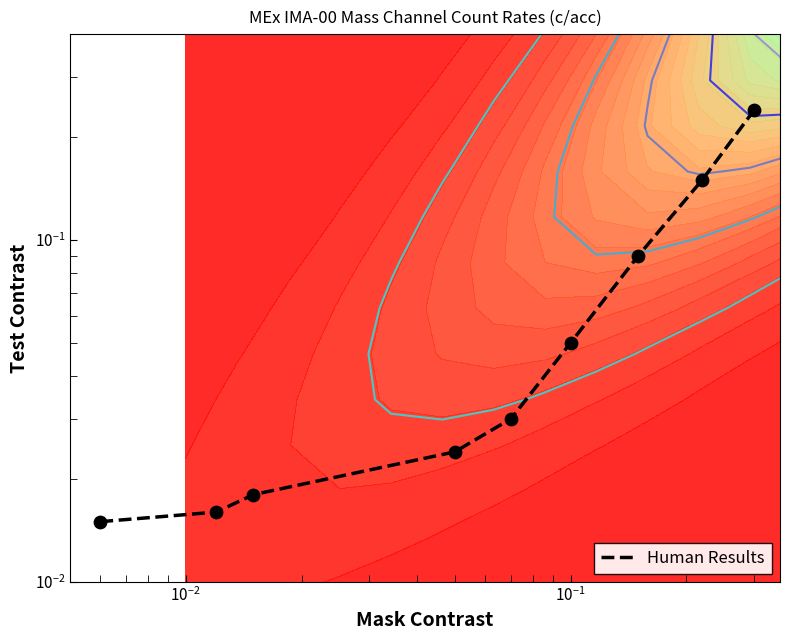

What is the sum of all values?

0.6